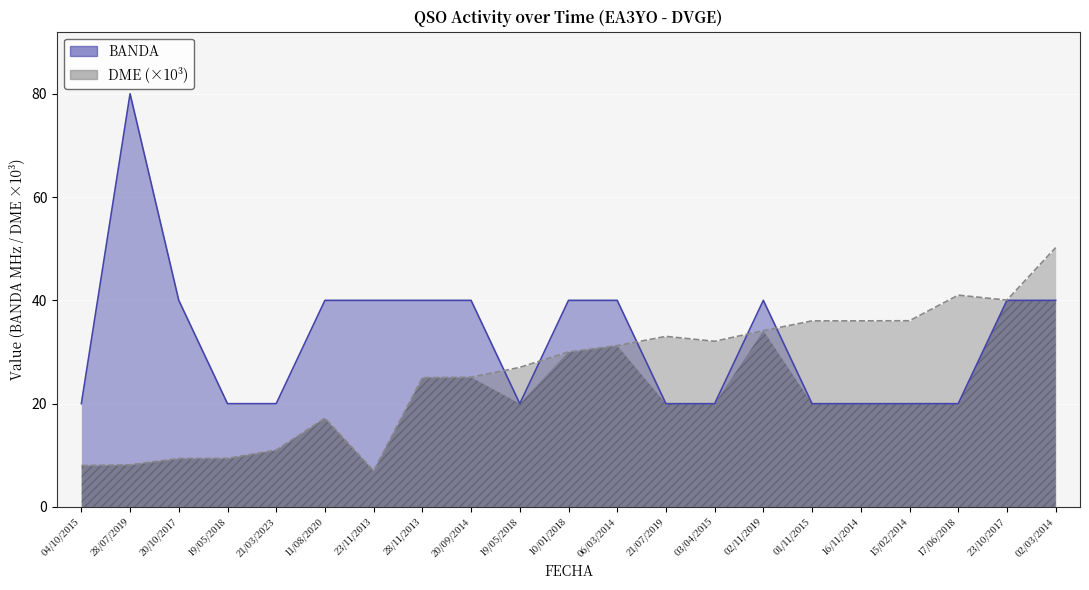

The value of DME at 28/07/2019 is 8.2. True or false?

True